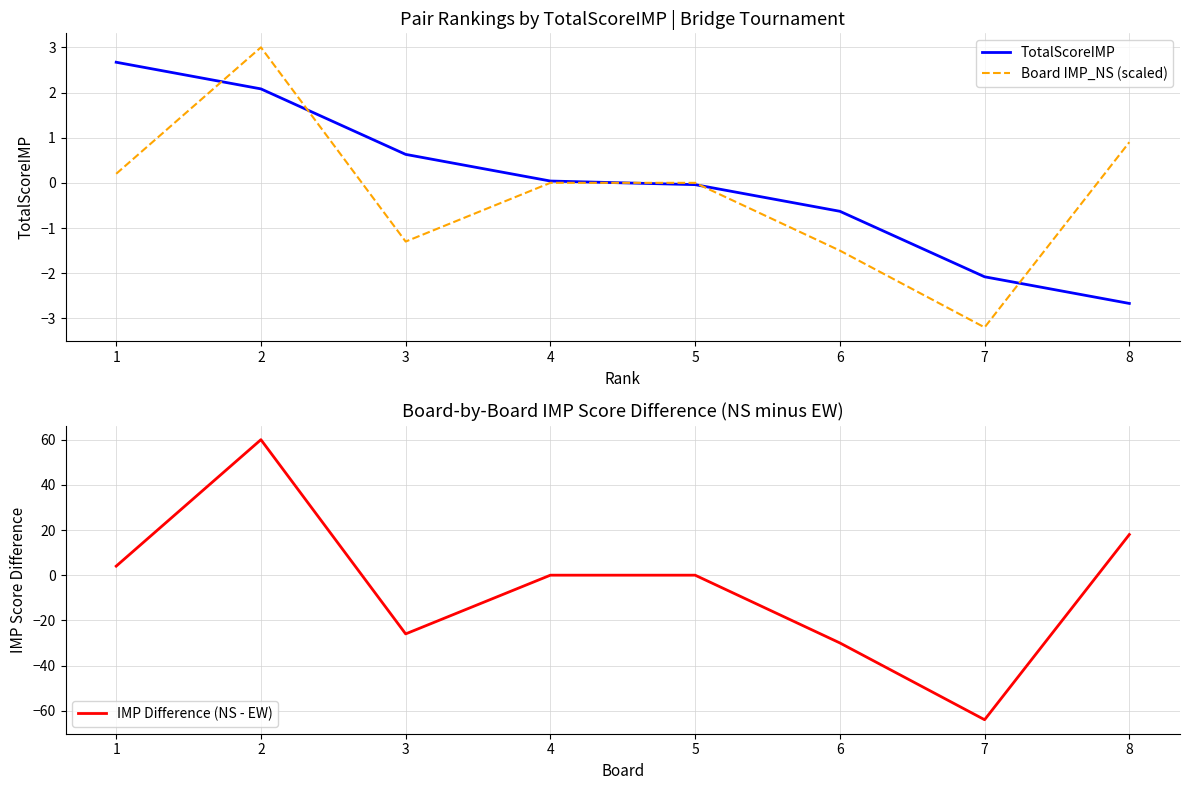

The IMP Difference (NS - EW) series shows 18.0 at 8. True or false?

True